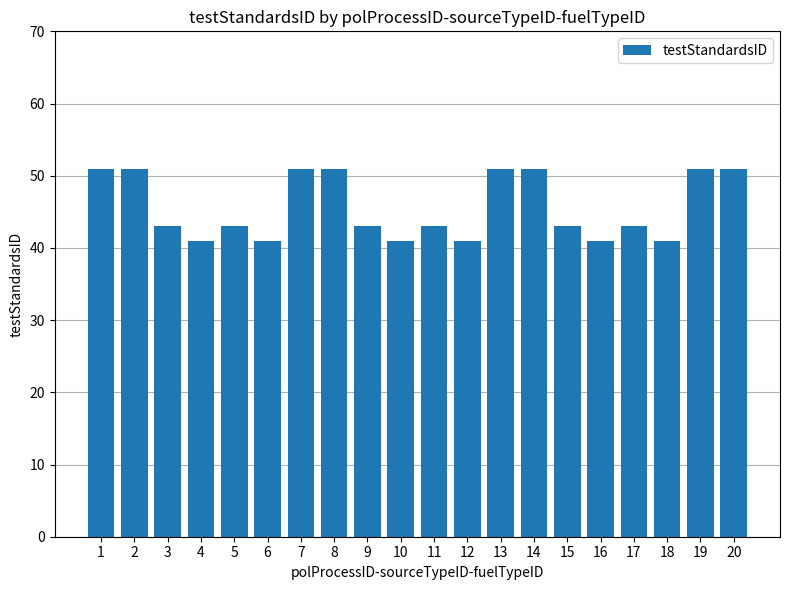

Read the value at 9.

43